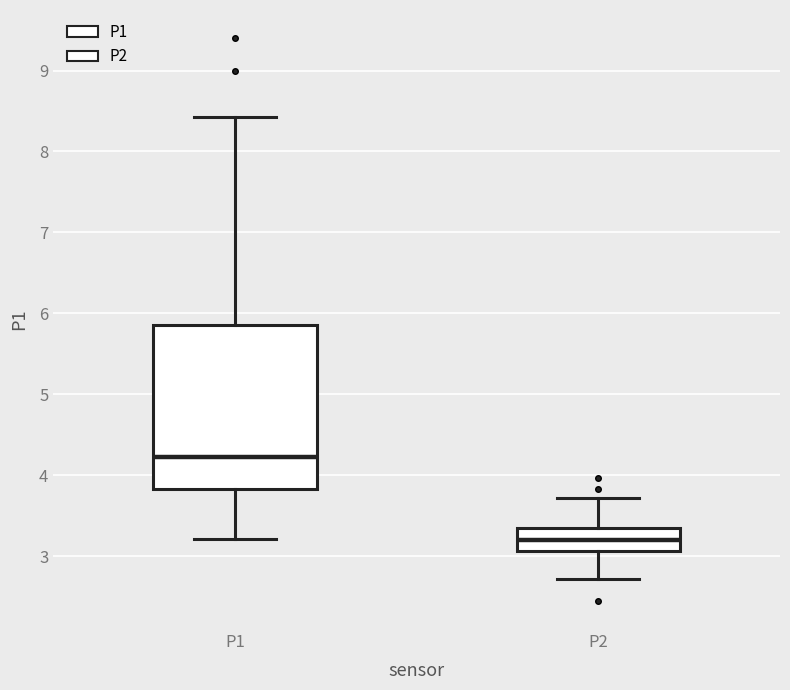

Which box's median line is the highest?

P1